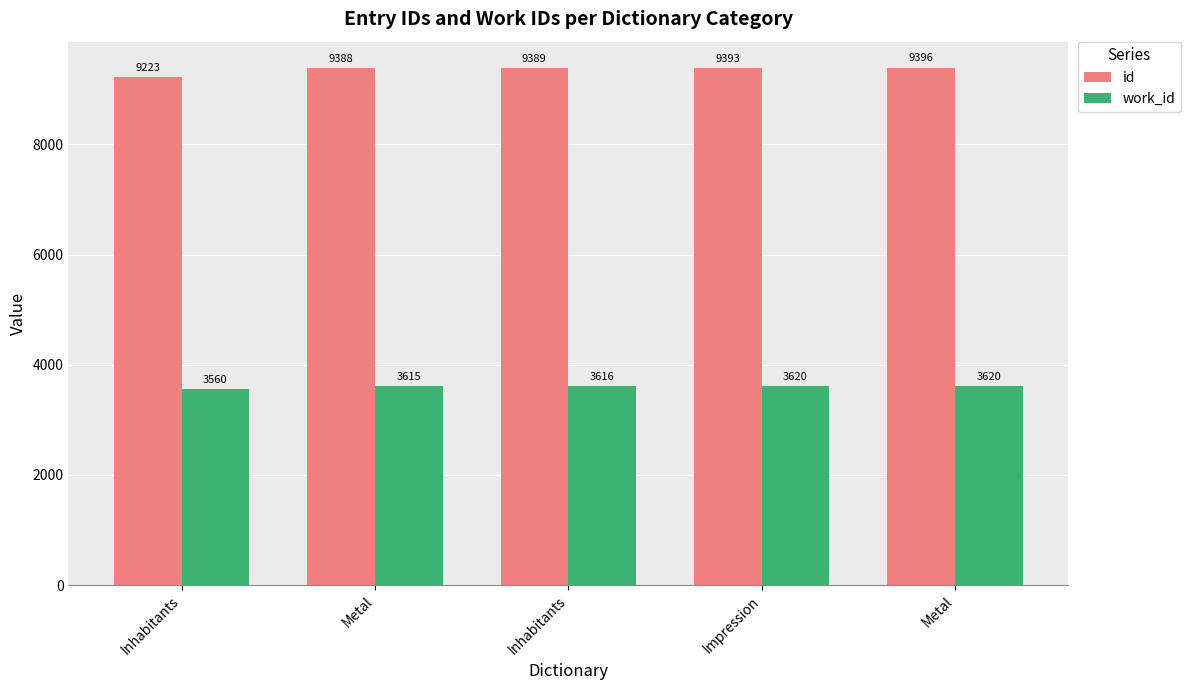

What are all the series names shown in the legend?

id, work_id